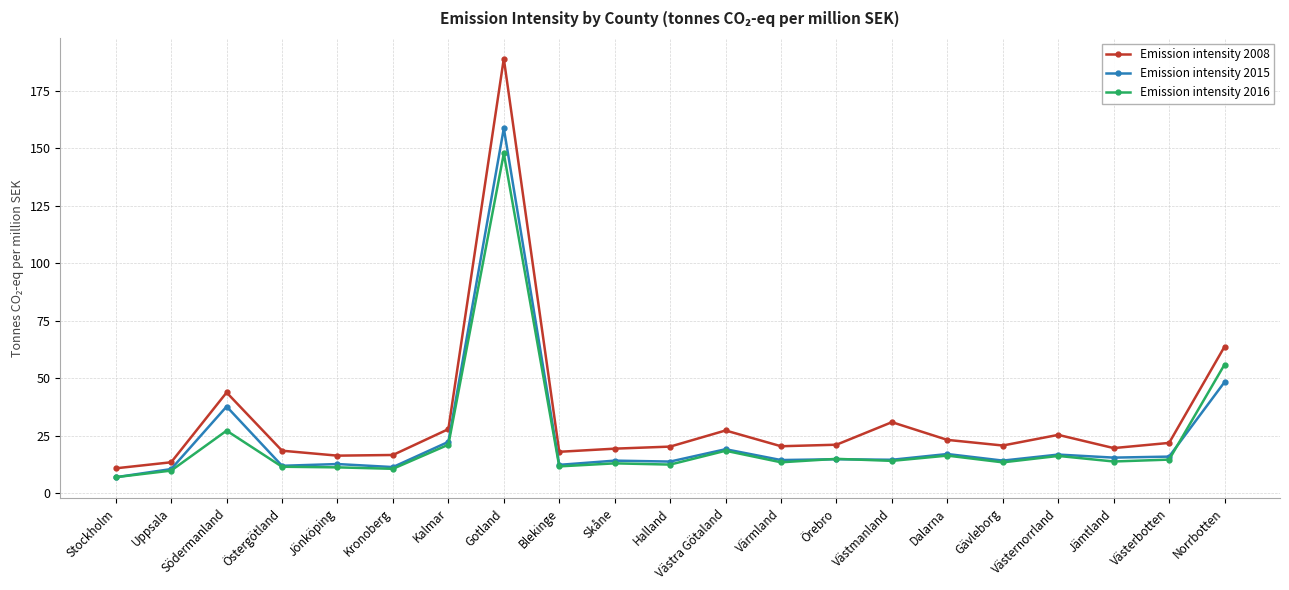

The Emission intensity 2015 series shows 11.5 at Kronoberg. True or false?

True